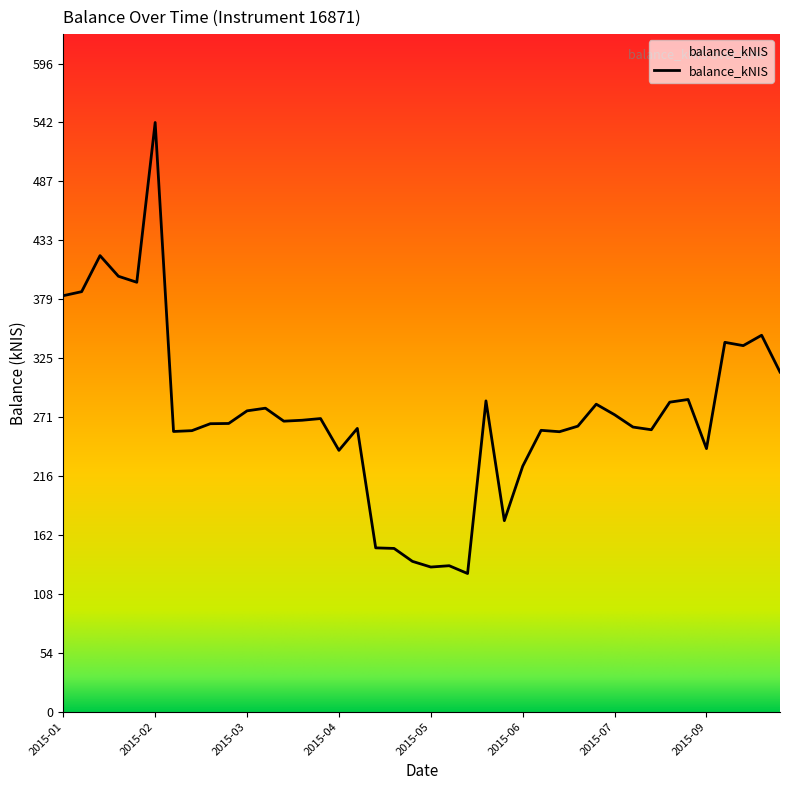

What is the minimum value shown in the chart?

127.2